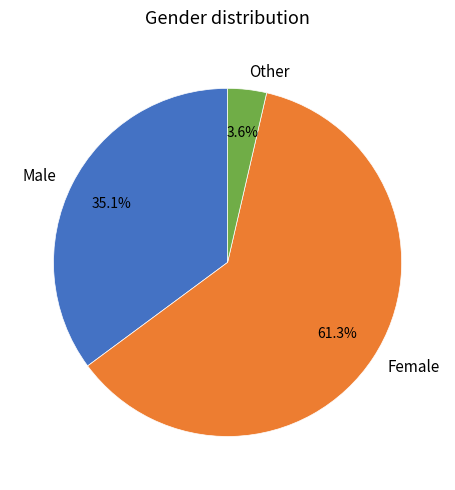

Is the sum of Other and Male greater than half?

No